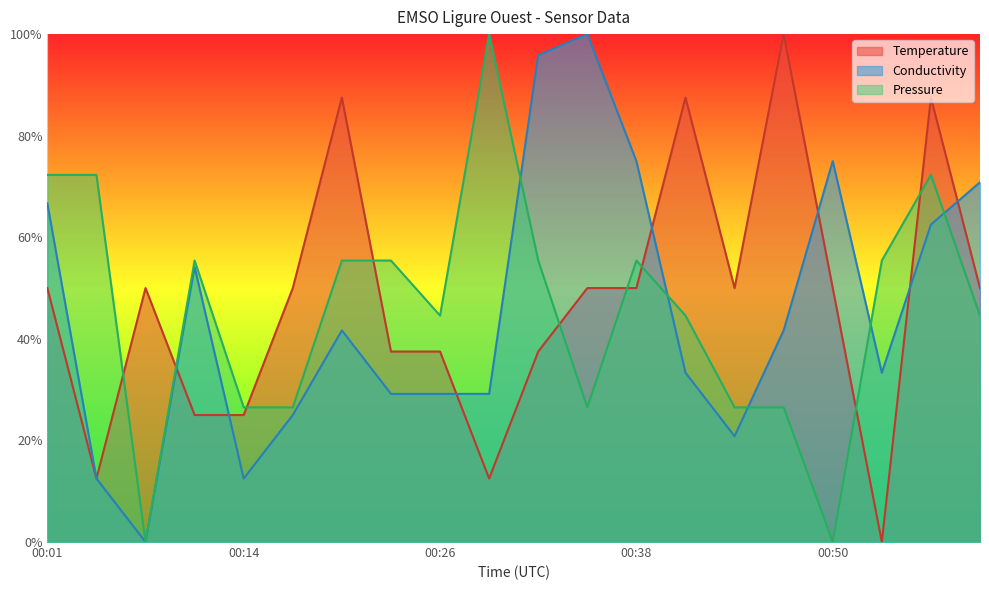

Reading right to left, extract all data points from this chart.

Temperature: 00:59=0.5	00:56=0.9	00:53=0.0	00:50=0.5	00:47=1.0	00:44=0.5	00:41=0.9	00:38=0.5	00:35=0.5	00:32=0.4	00:29=0.1	00:26=0.4	00:23=0.4	00:20=0.9	00:17=0.5	00:14=0.2	00:10=0.2	00:07=0.5	00:04=0.1	00:01=0.5
Conductivity: 00:59=0.7	00:56=0.6	00:53=0.3	00:50=0.7	00:47=0.4	00:44=0.2	00:41=0.3	00:38=0.7	00:35=1.0	00:32=1.0	00:29=0.3	00:26=0.3	00:23=0.3	00:20=0.4	00:17=0.3	00:14=0.1	00:10=0.5	00:07=0.0	00:04=0.1	00:01=0.7
Pressure: 00:59=0.4	00:56=0.7	00:53=0.6	00:50=0.0	00:47=0.3	00:44=0.3	00:41=0.4	00:38=0.6	00:35=0.3	00:32=0.6	00:29=1.0	00:26=0.4	00:23=0.6	00:20=0.6	00:17=0.3	00:14=0.3	00:10=0.6	00:07=0.0	00:04=0.7	00:01=0.7